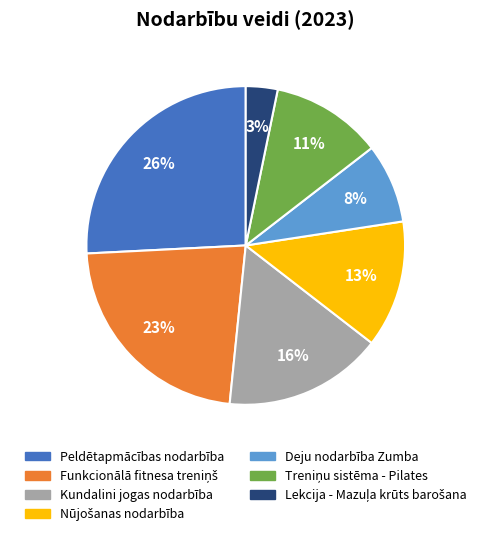

Which category has the biggest portion of the pie?

Peldētapmācības nodarbība